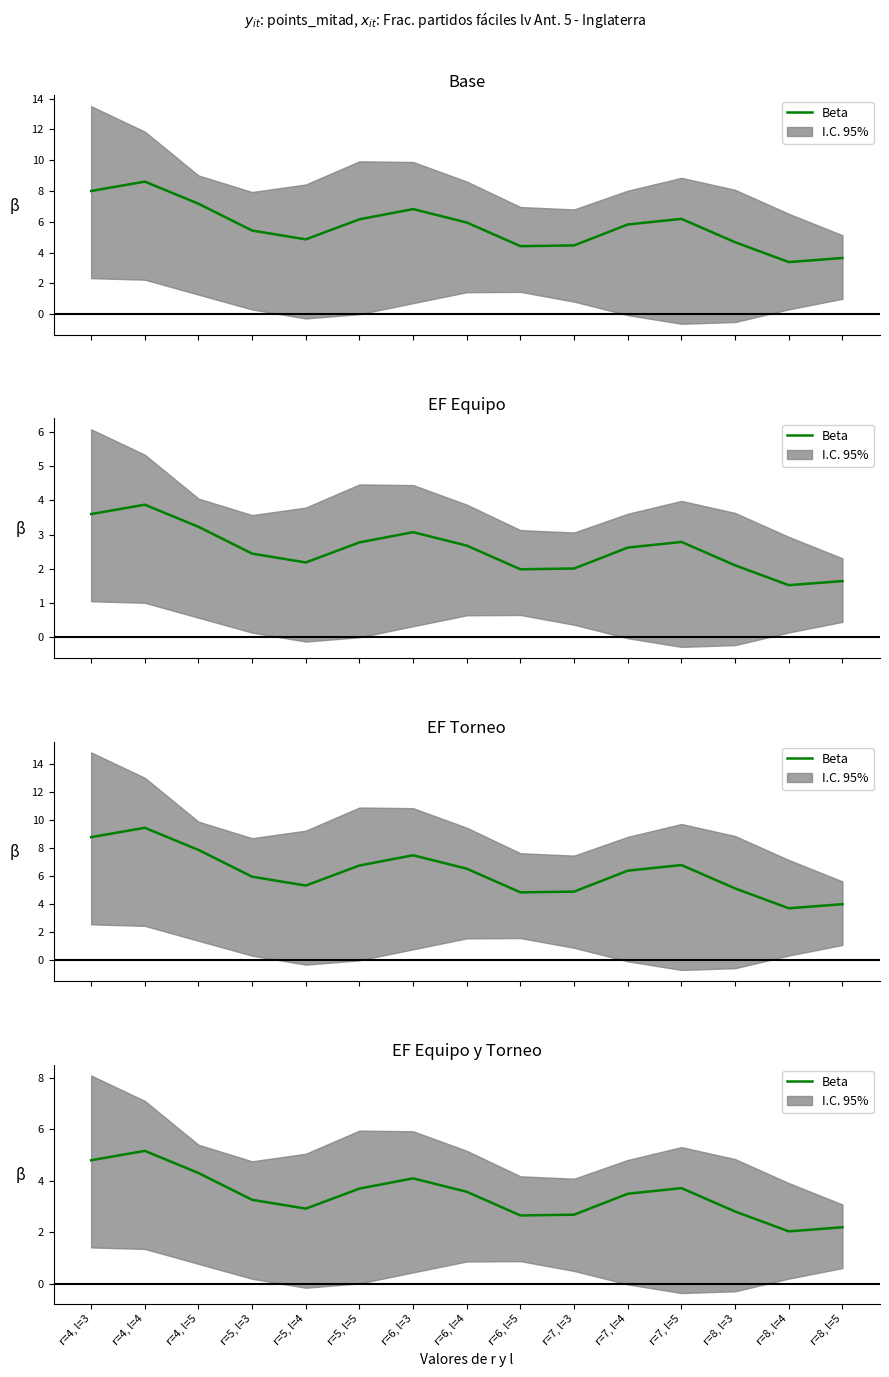

True or false: the data shows 1.5 at r=7, l=5.

False